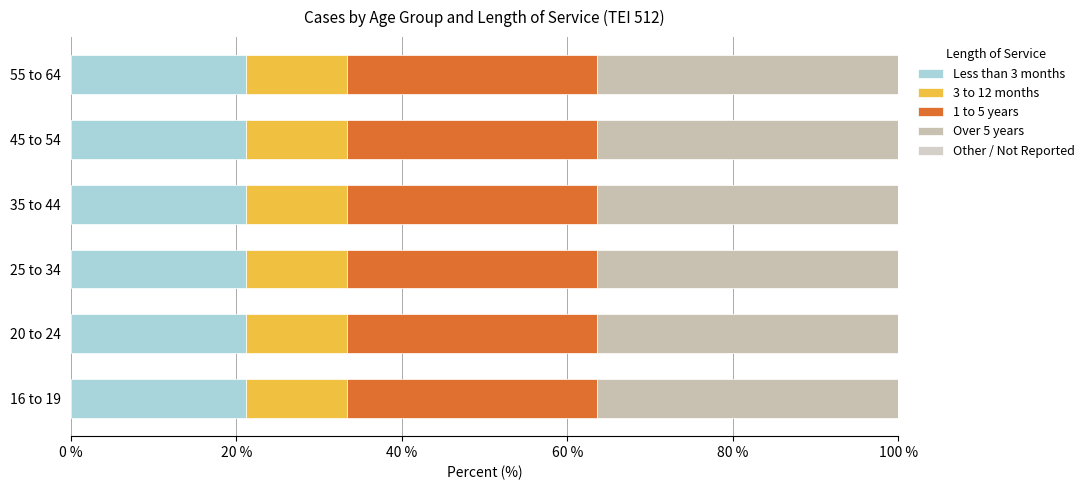

Which category has the highest value in the Less than 3 months series?

25 to 34